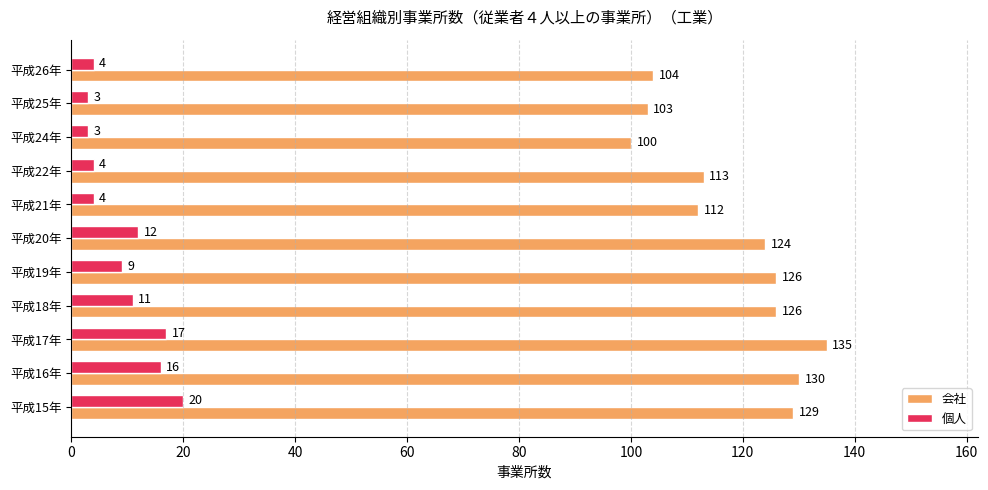

At which category is the sum across all series the highest?

平成17年